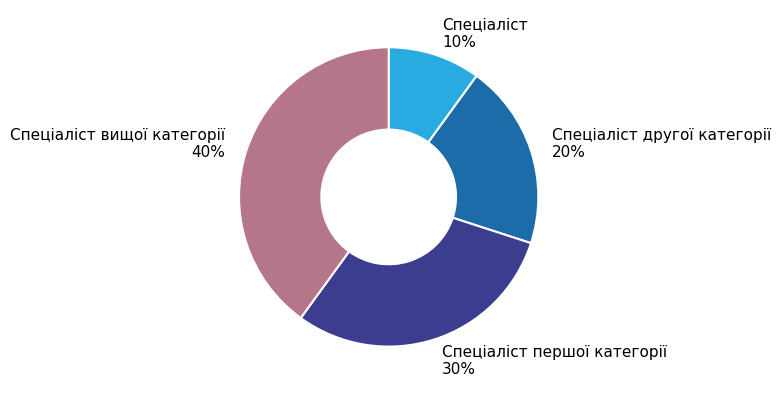

To the nearest percent, what is the average slice percentage?

25%